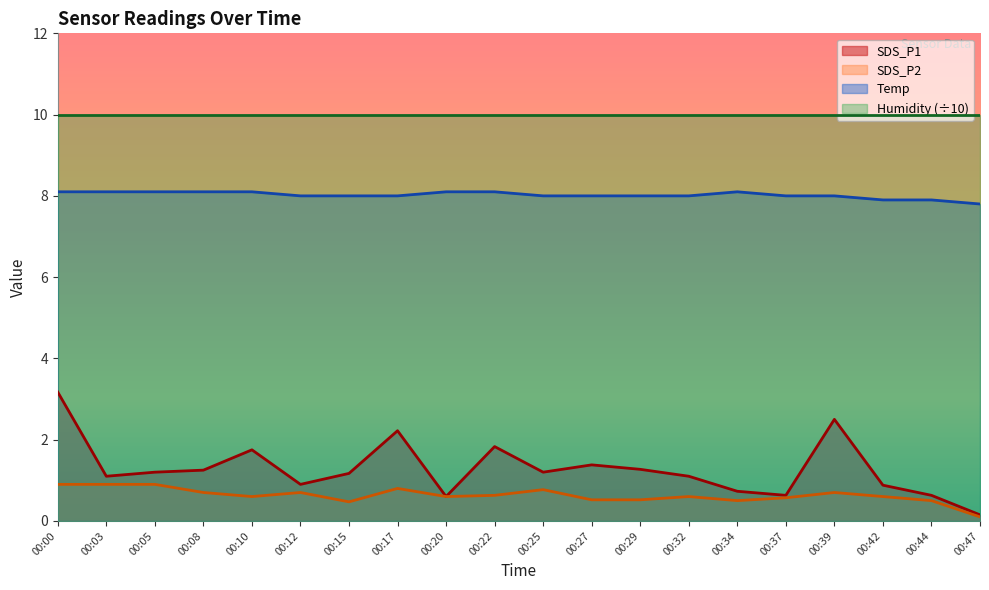

What is the average value of the Temp series?

8.0